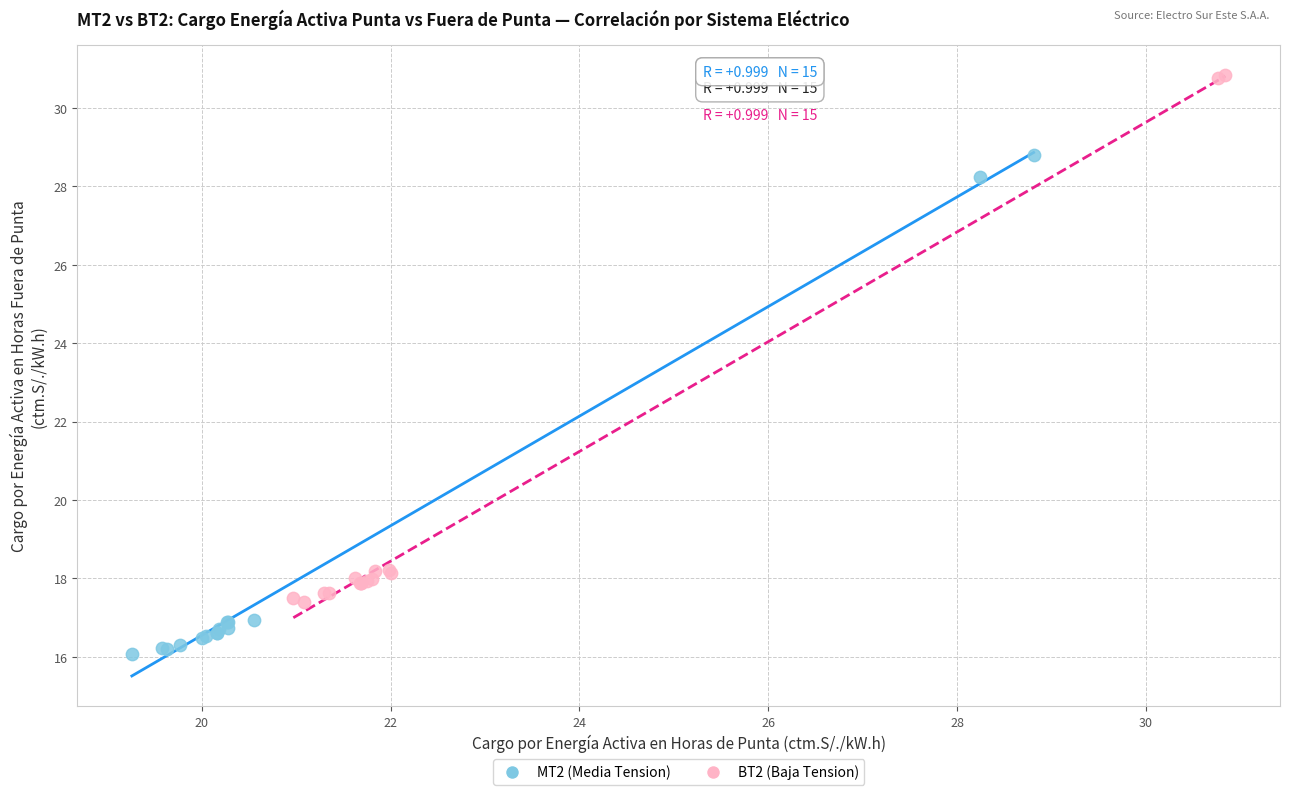

Which series reaches the minimum Y coordinate?

MT2 (Media Tension)